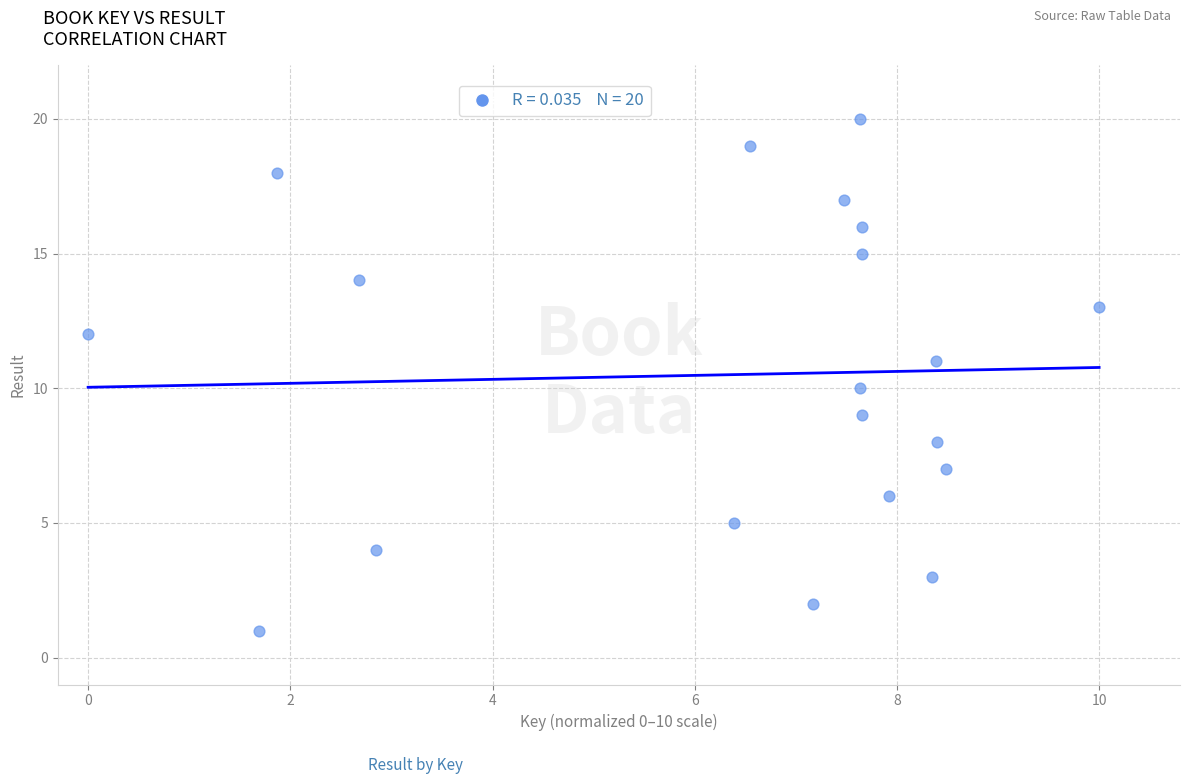

What is the range of Y values (max minus min)?

19